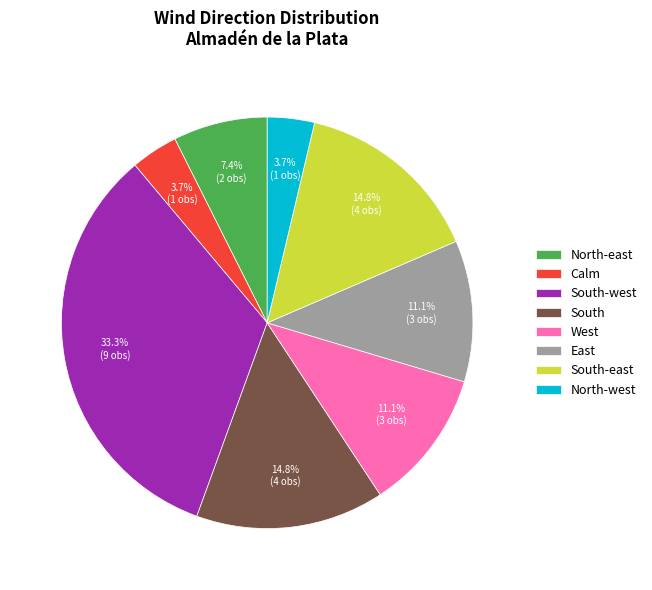

How many slices are in this pie chart?

8